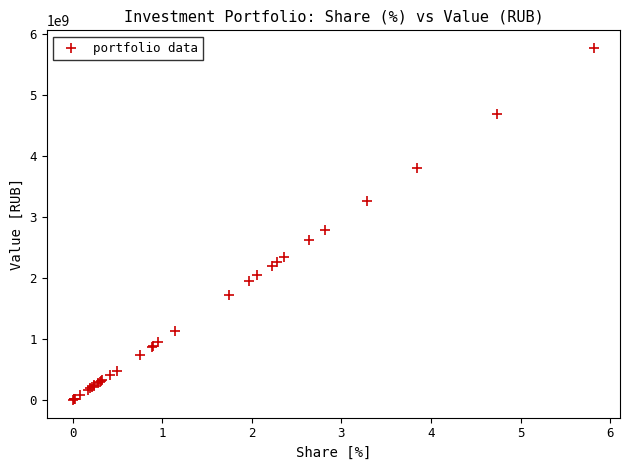

What Y value in the scatter plot is closest to 2883626473?

2793870064.8